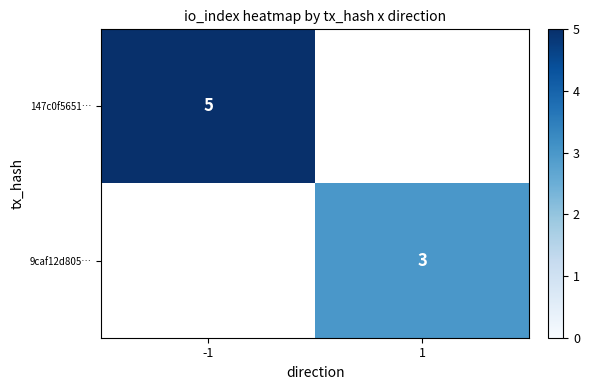

Is the value of 147c0f5651… at -1 greater than the value of 9caf12d805… at 1?

Yes